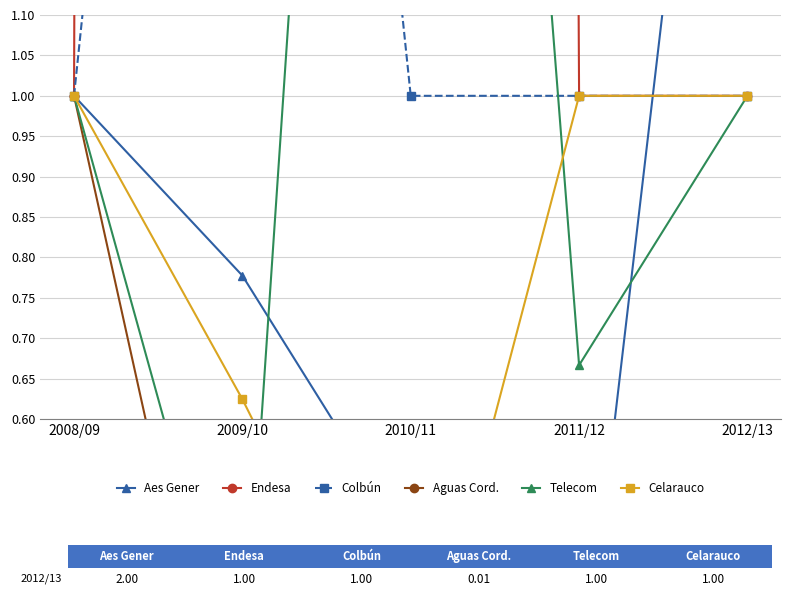

How many intersections are there between Cía. Telecom. Chile and Celarauco?

2